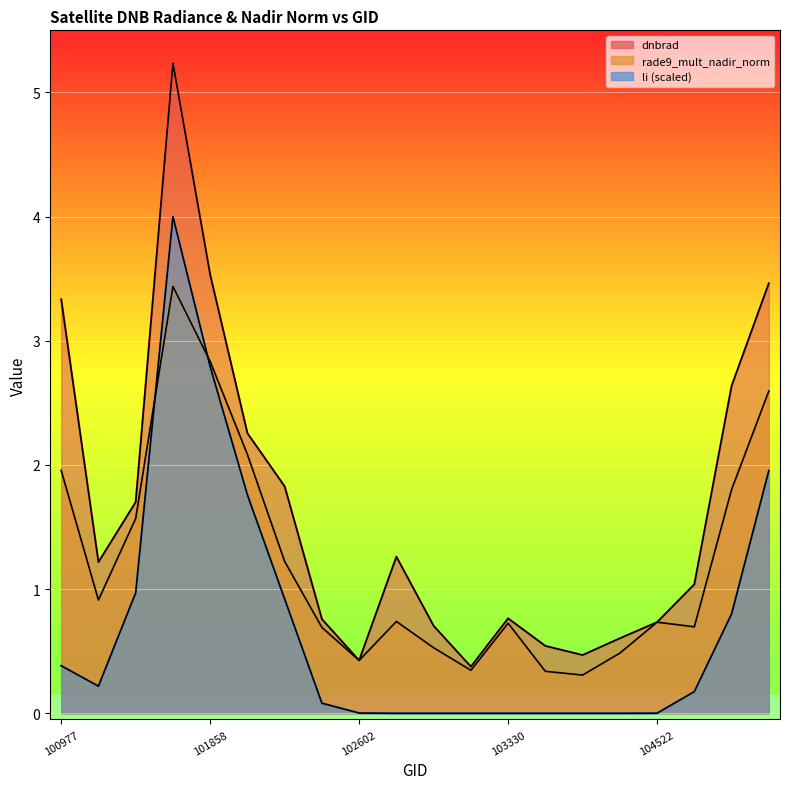

Is the value of dnbrad at 103092 greater than the value of li at 103092?

Yes